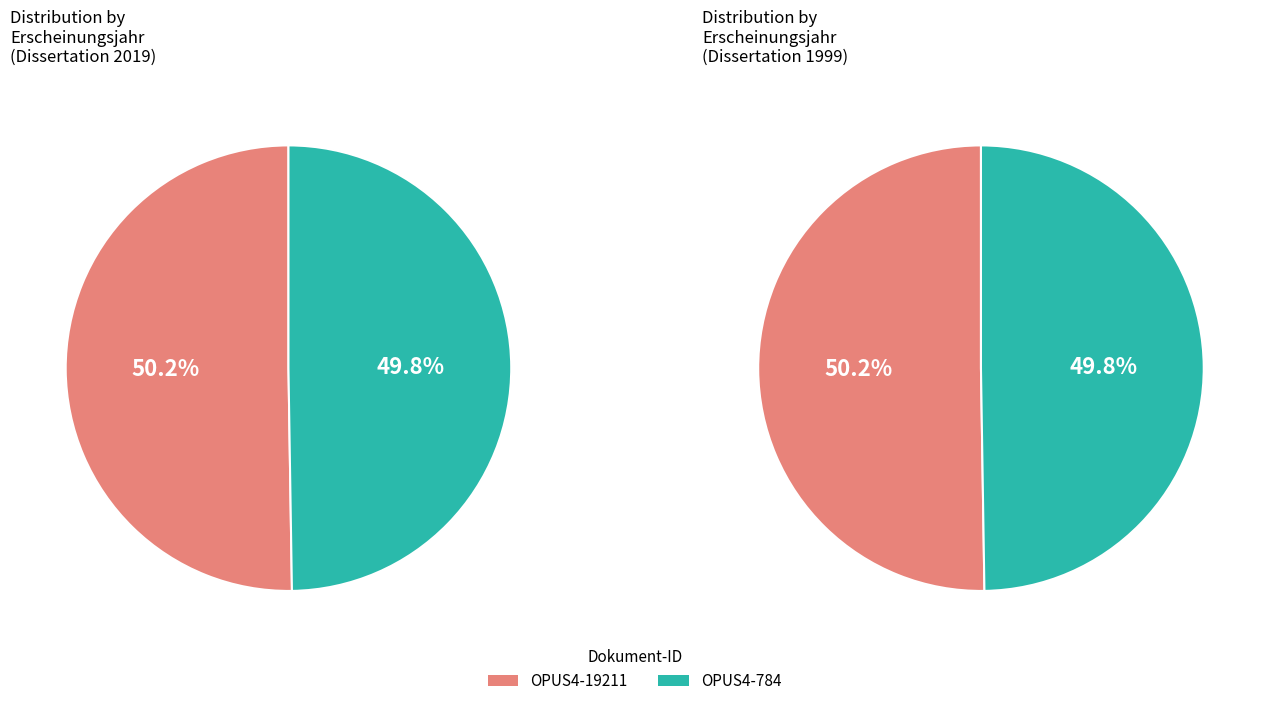

Is there a majority slice in this chart?

Yes